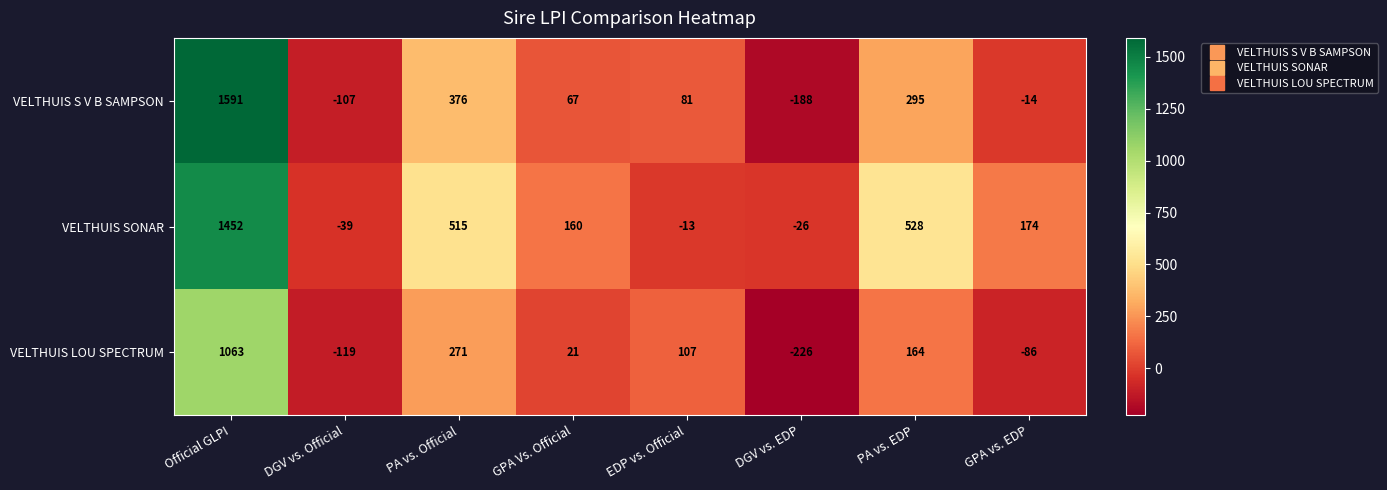

Which label corresponds to the smallest value in the chart?

DGV vs. EDP